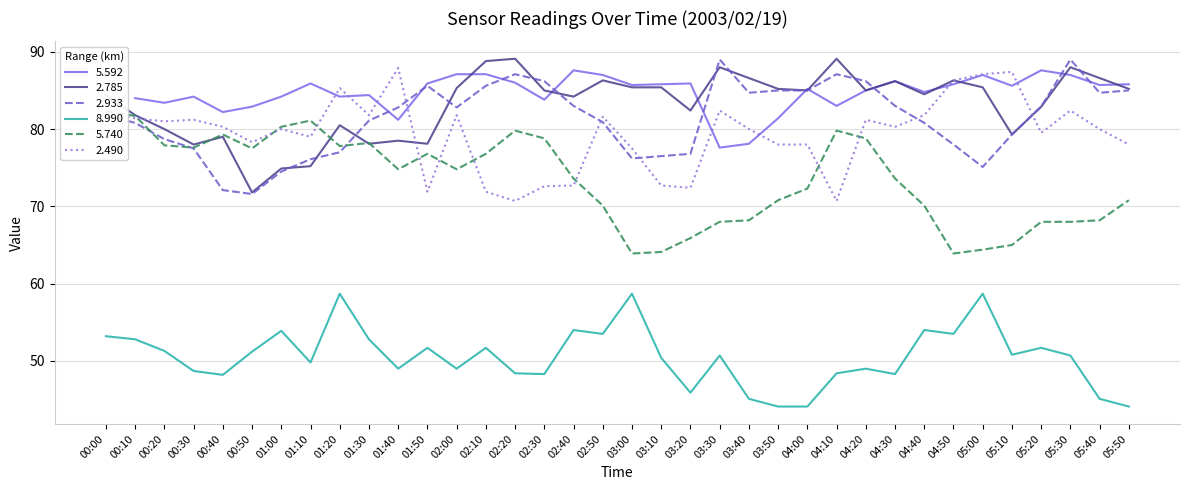

What is the label of the 27th point from the left?

04:20